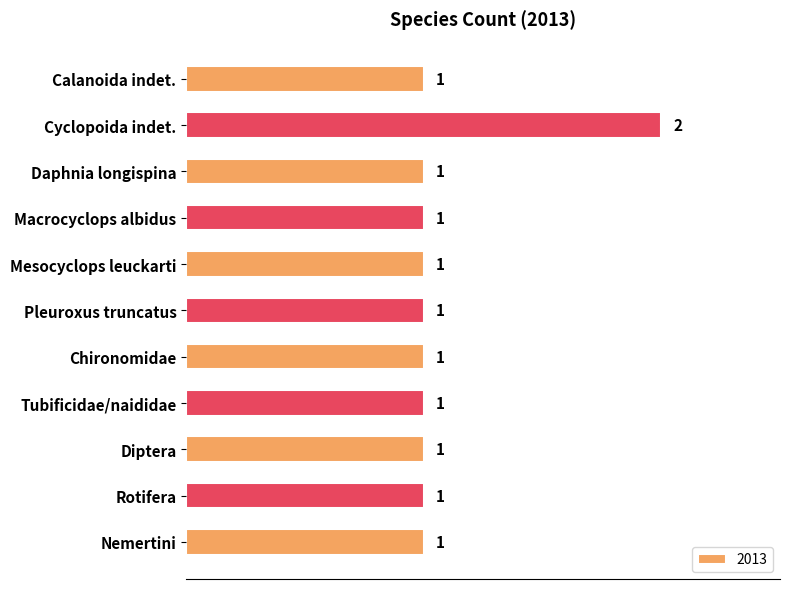

Count the values in the range 1 to 2.

11